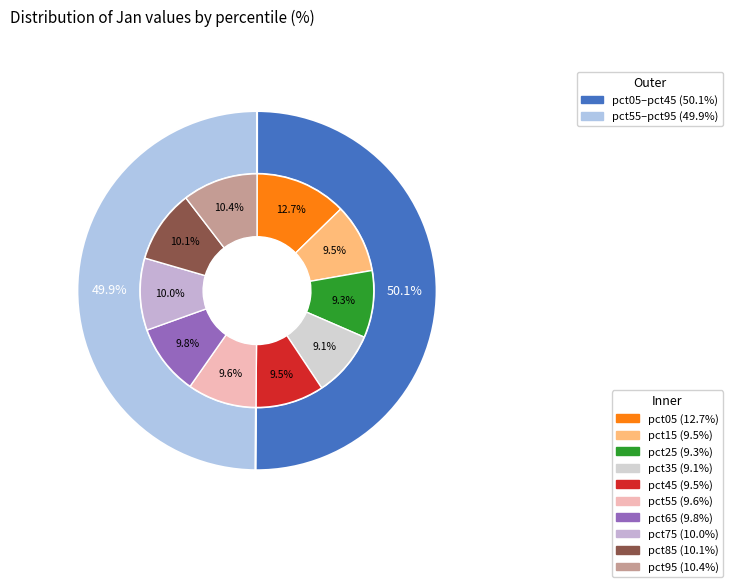

Rank the categories by value from highest to lowest.

pct05, pct95, pct85, pct75, pct65, pct55, pct15, pct45, pct25, pct35